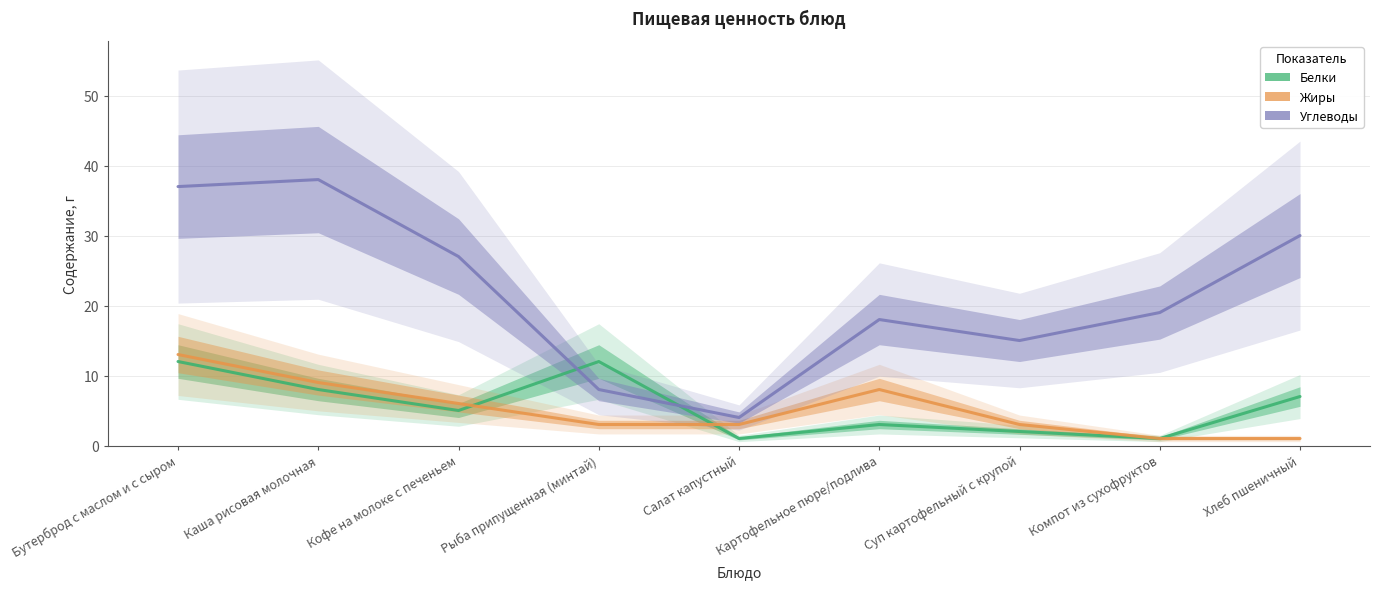

Where does the Белки series first go above 5?

Бутерброд с маслом и с сыром